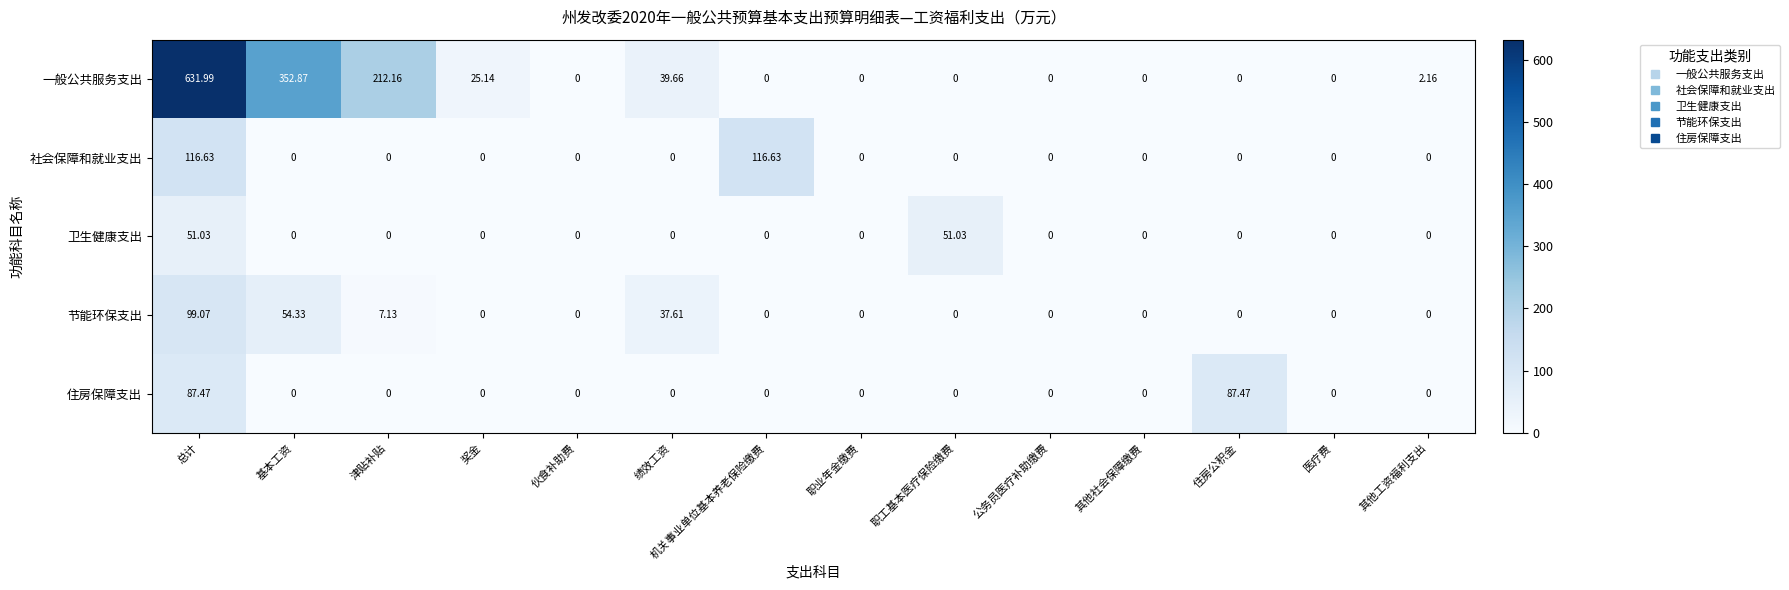

How many values in 节能环保支出 are above zero?

4